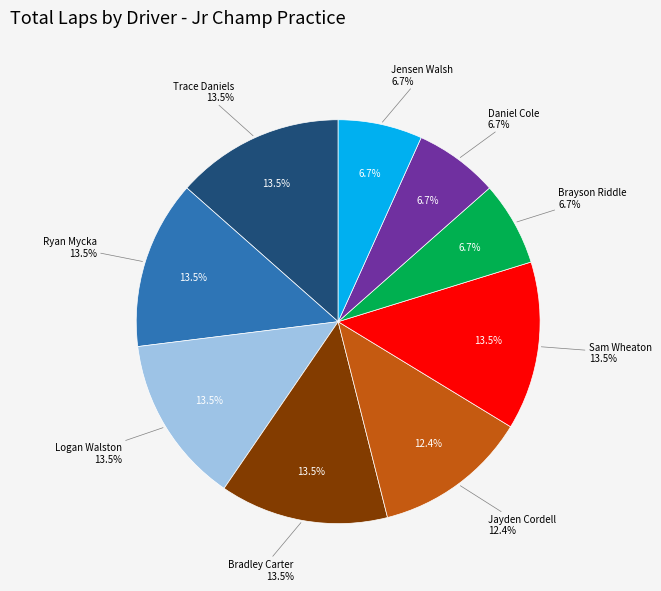

How many segments does this pie chart have?

9